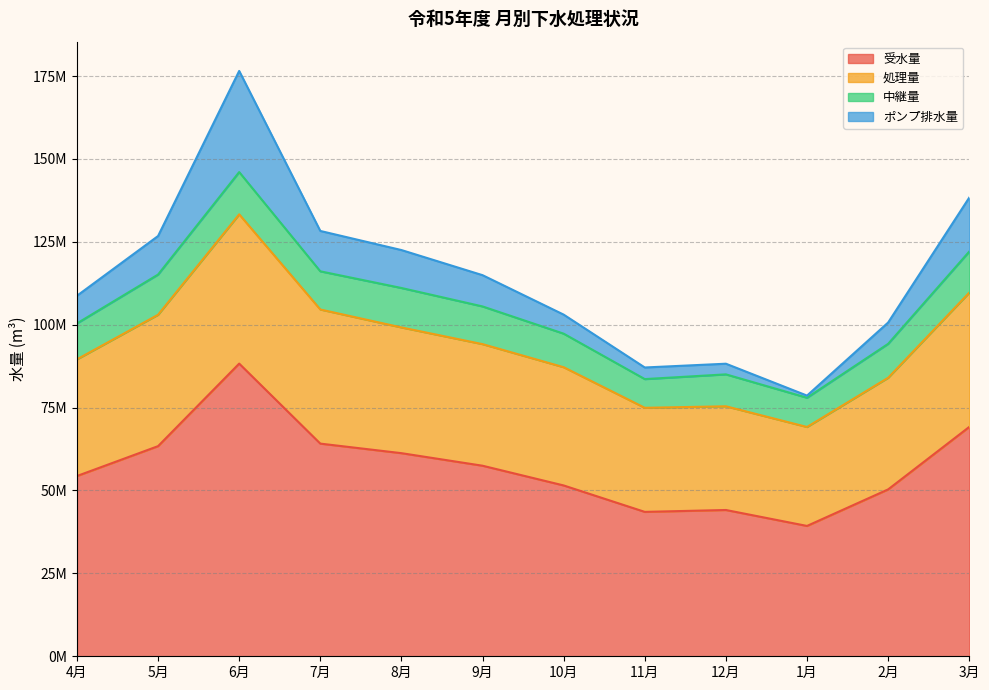

How many interior local peaks does the 処理量 series have?

2